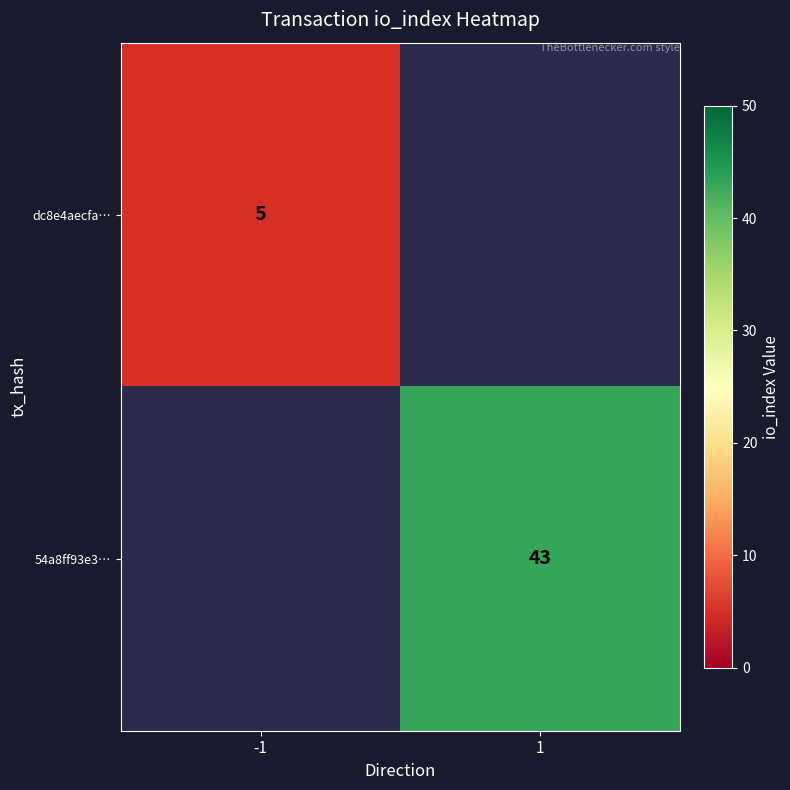

At how many categories does at least one series exceed 13?

1